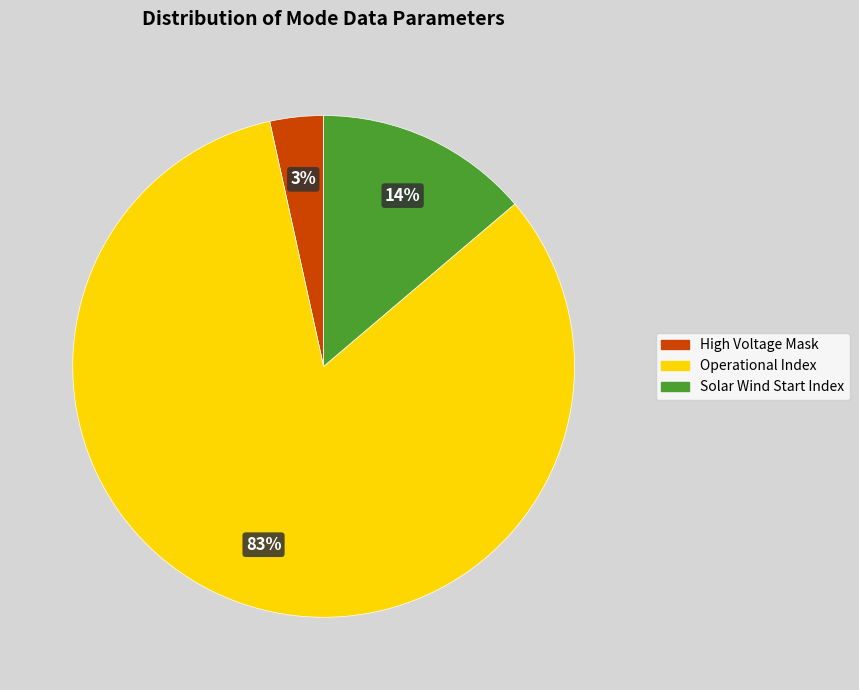

Is there a majority slice in this chart?

Yes